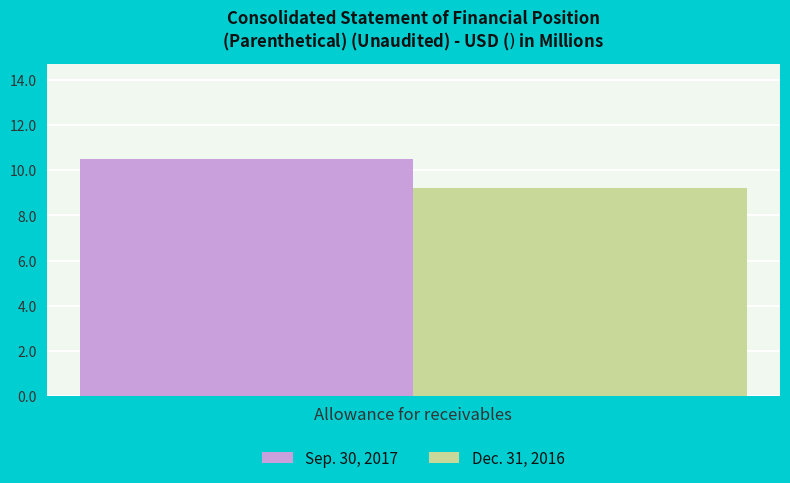

The value of Dec. 31, 2016 at Allowance for receivables is 4.7. True or false?

False